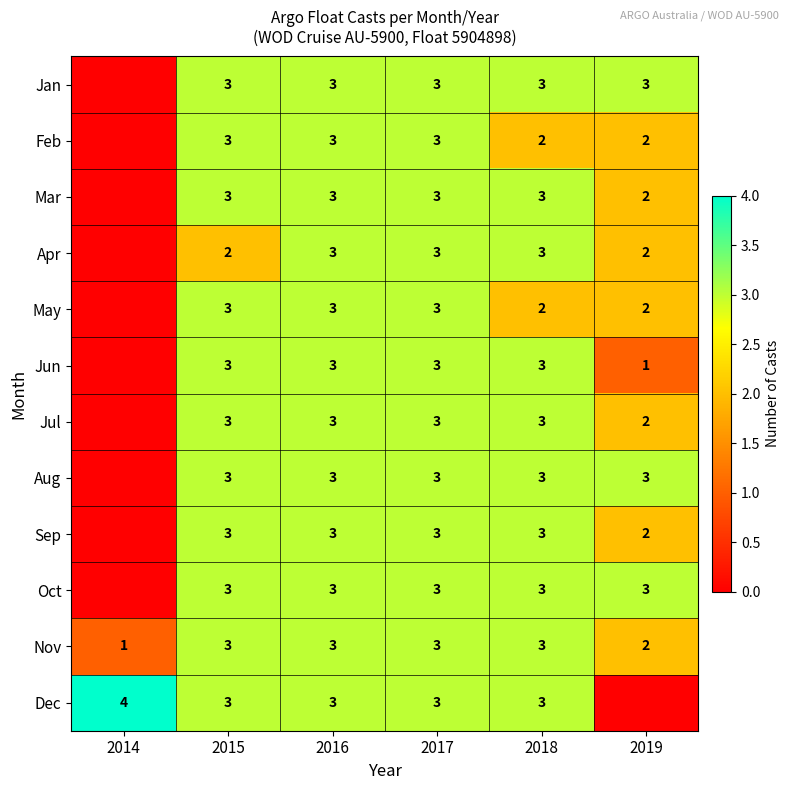

Is it true that Apr equals 3 at 2019?

False